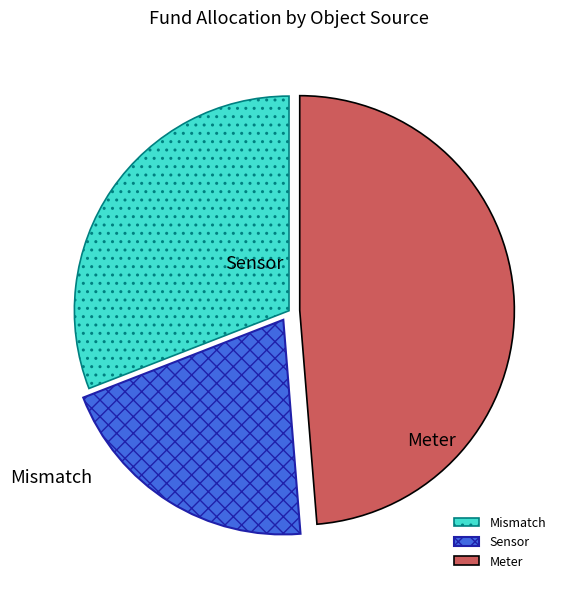

How many segments does this pie chart have?

3